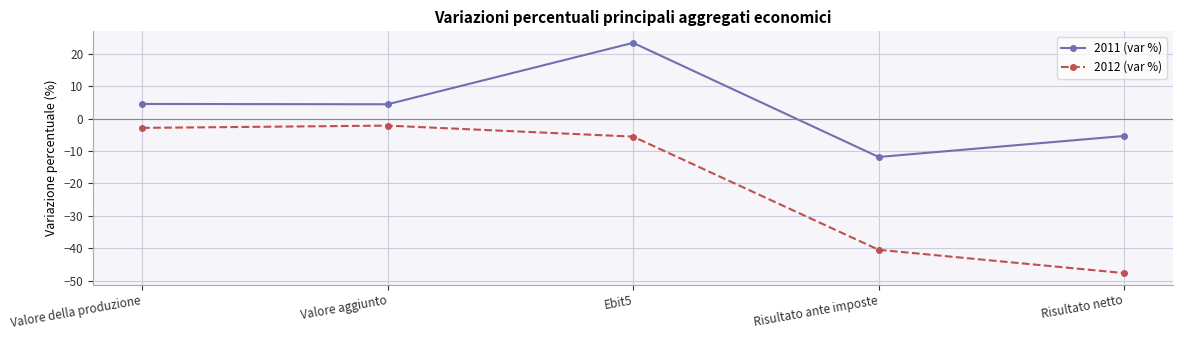

The value of 2012 (var %) at Risultato ante imposte is -72.7. True or false?

False